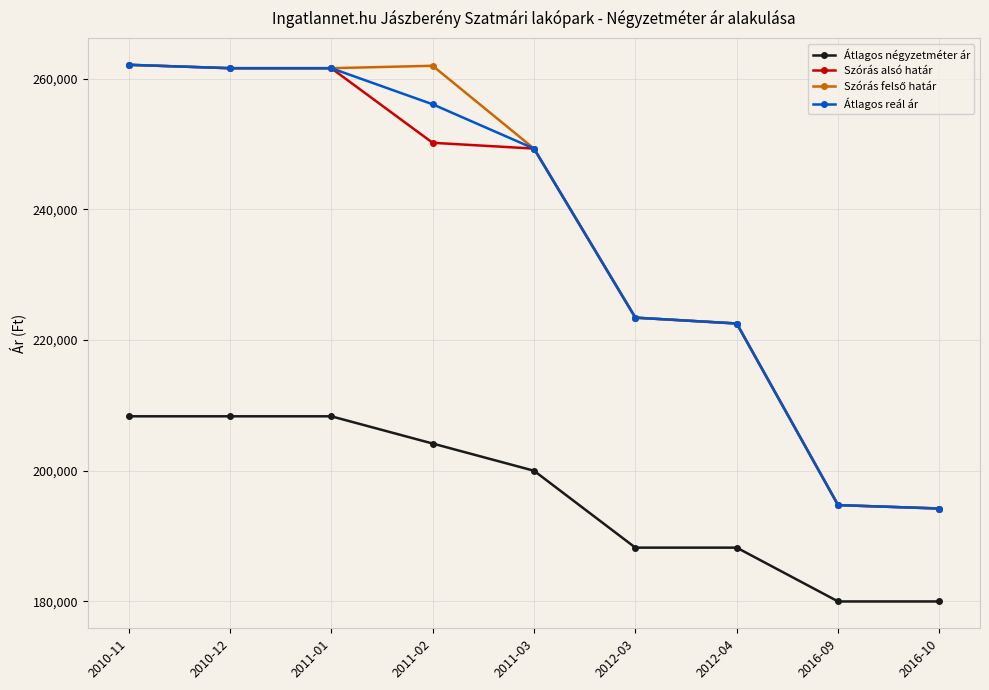

At how many categories does at least one series exceed 227601?

5